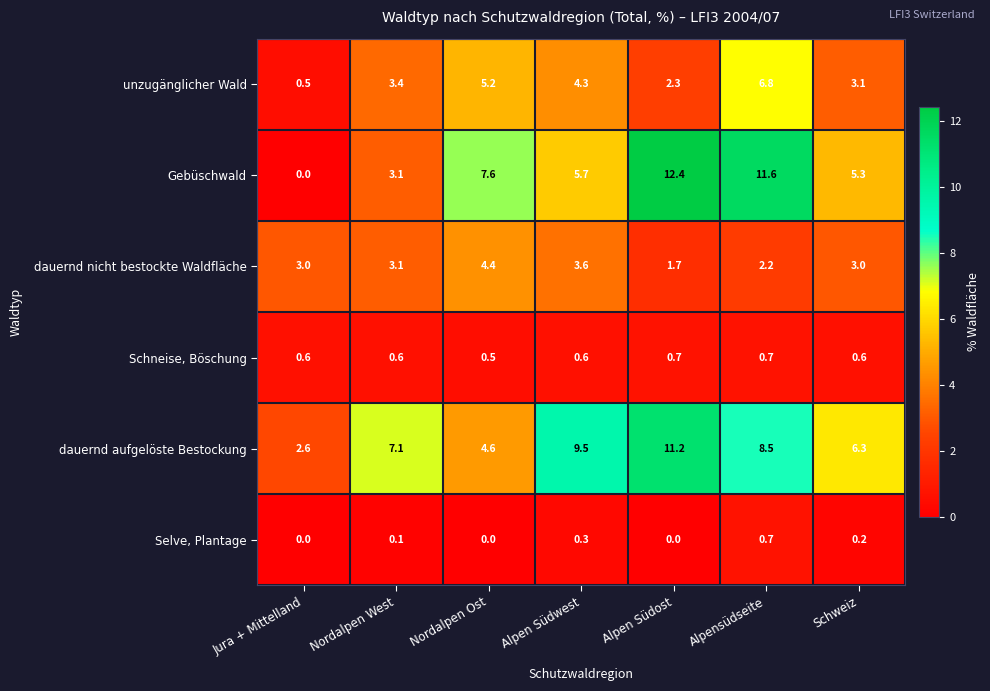

At which category is the sum across all series the highest?

Alpensüdseite